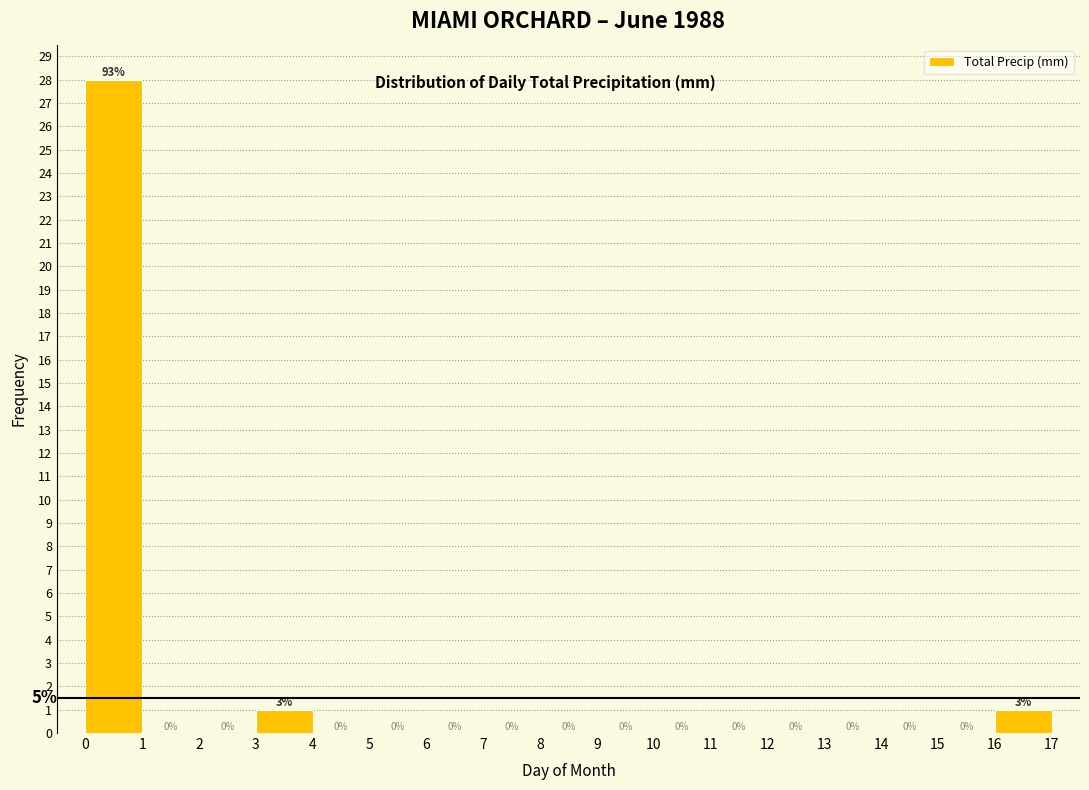

Which range on the x-axis has the tallest bar?

0 to 1